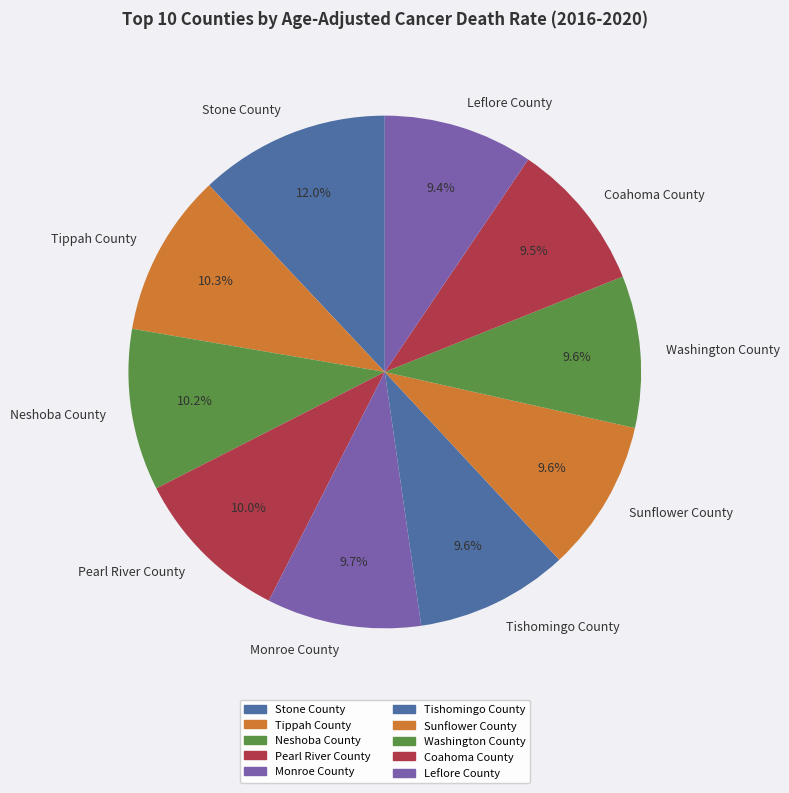

To the nearest percent, what is the difference between the largest and smallest slice percentages?

3%